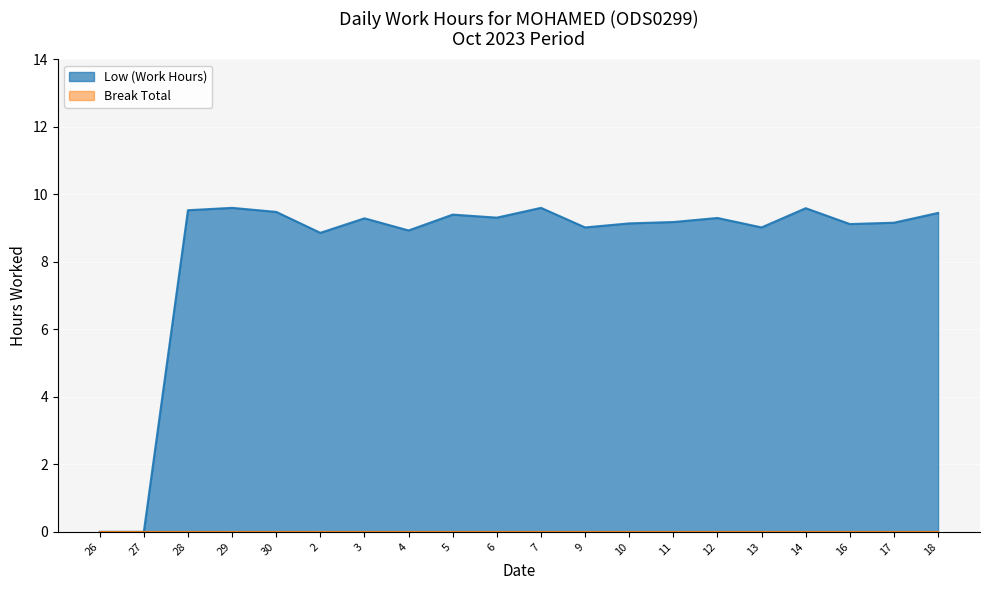

List the labels in order of value, smallest first.

26, 27, 2, 4, 9, 13, 16, 10, 17, 11, 3, 12, 6, 5, 18, 30, 28, 14, 29, 7